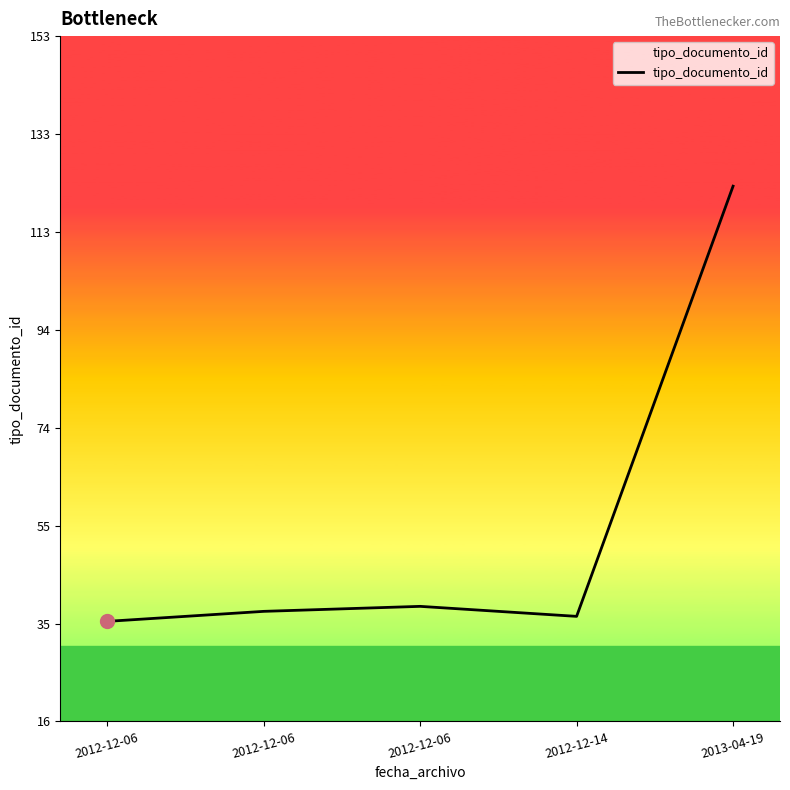

Reading left to right, list all the values displayed in this chart.

36	38	39	37	123